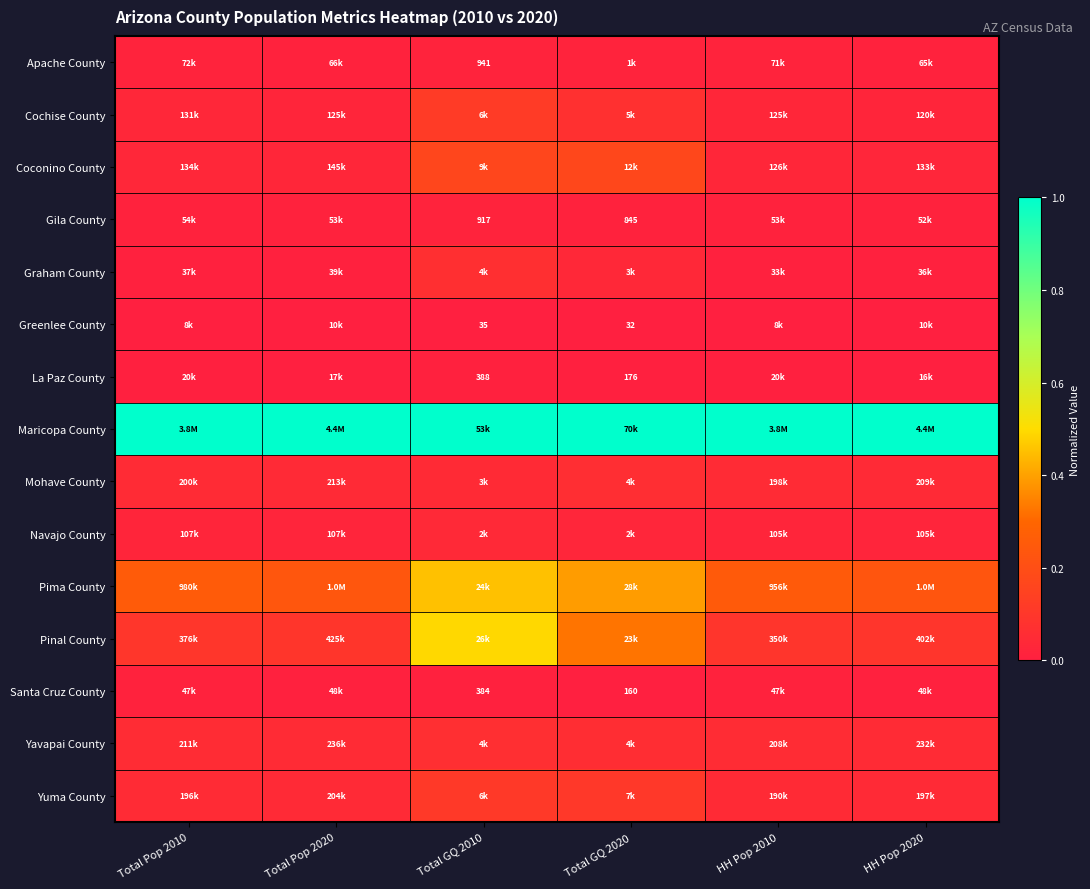

At which category is the sum across all series the highest?

Total GQ 2010